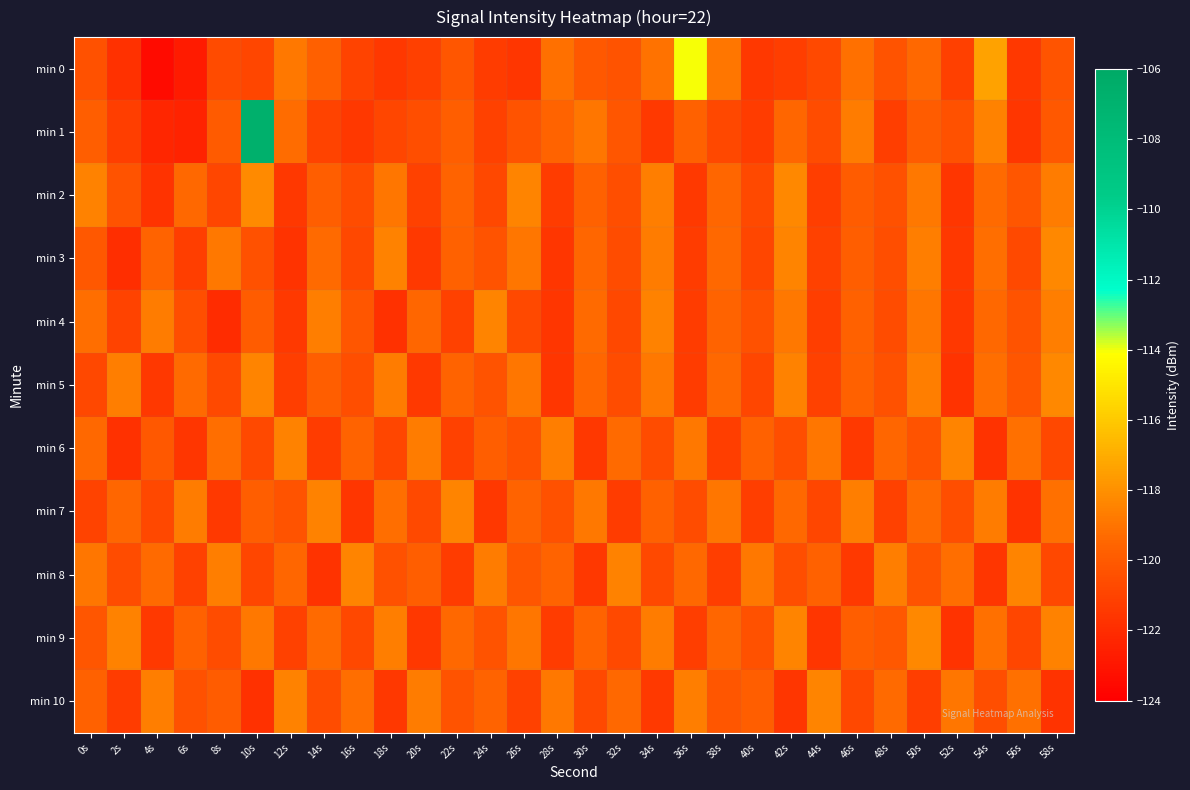

Which series has the widest spread of values?

min 1